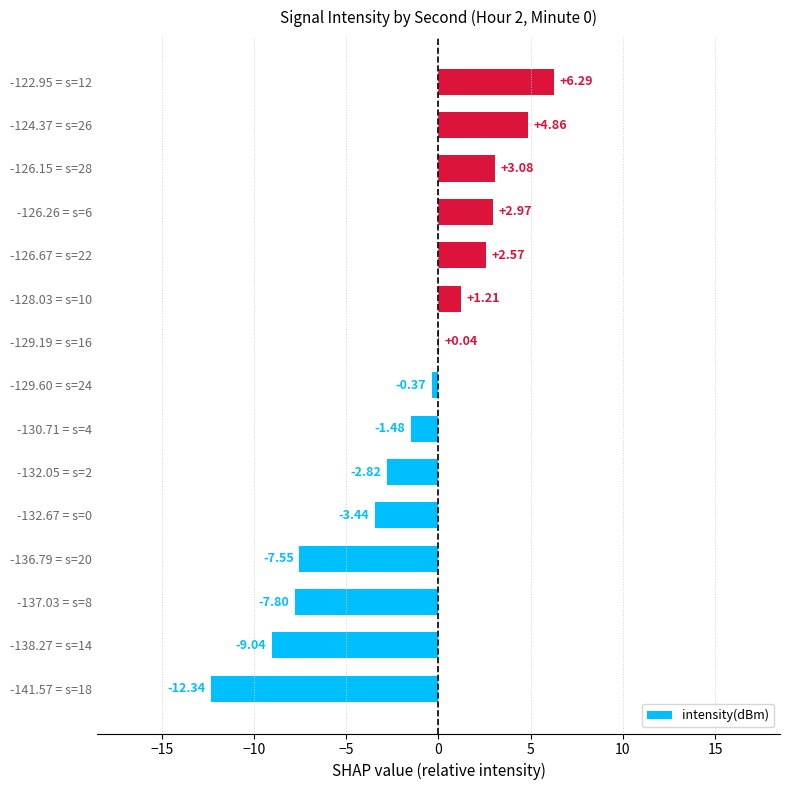

What is the sum of all values?

-23.8